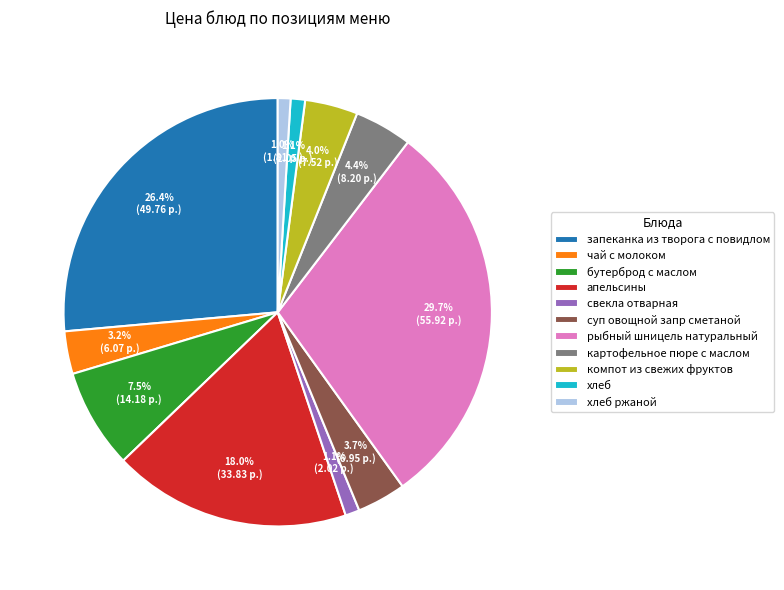

Is there a majority slice in this chart?

No